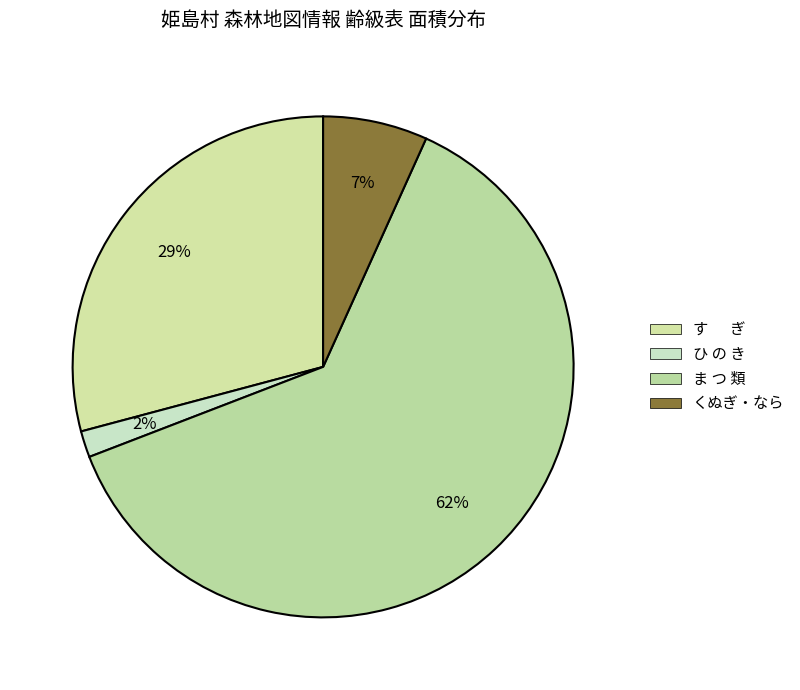

How many segments does this pie chart have?

4